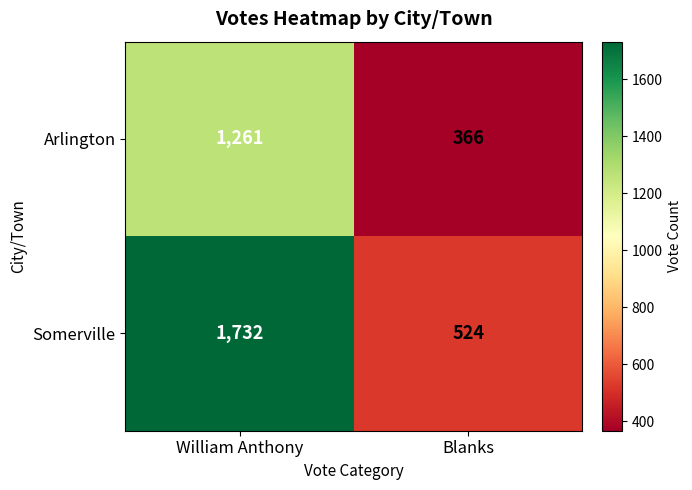

At how many categories does at least one series exceed 417?

2